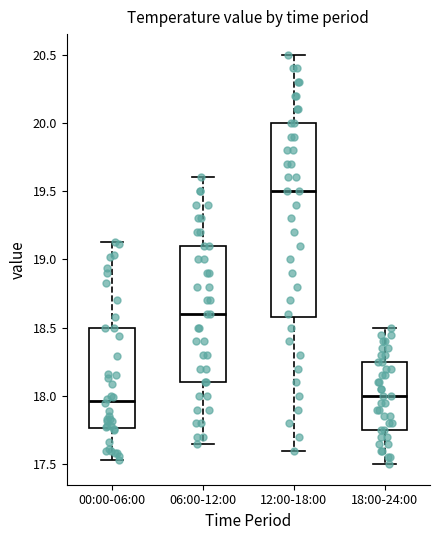

Where does the upper whisker of the box for 00:00-06:00 end on the y-axis? The values are not printed on the chart, so give them approximately, as read against the axis.

19.15